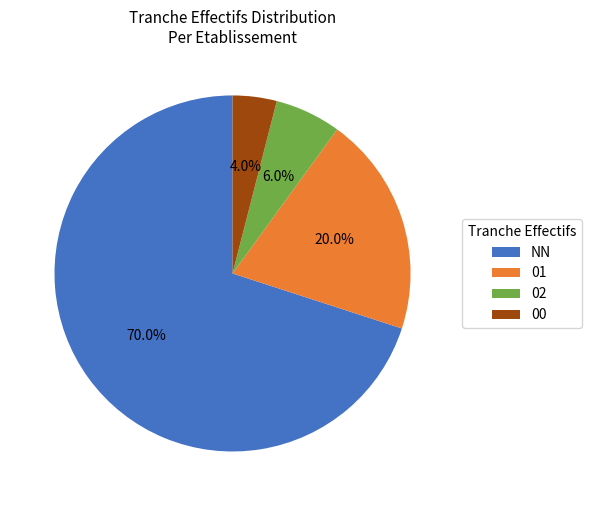

How many slices are in this pie chart?

4